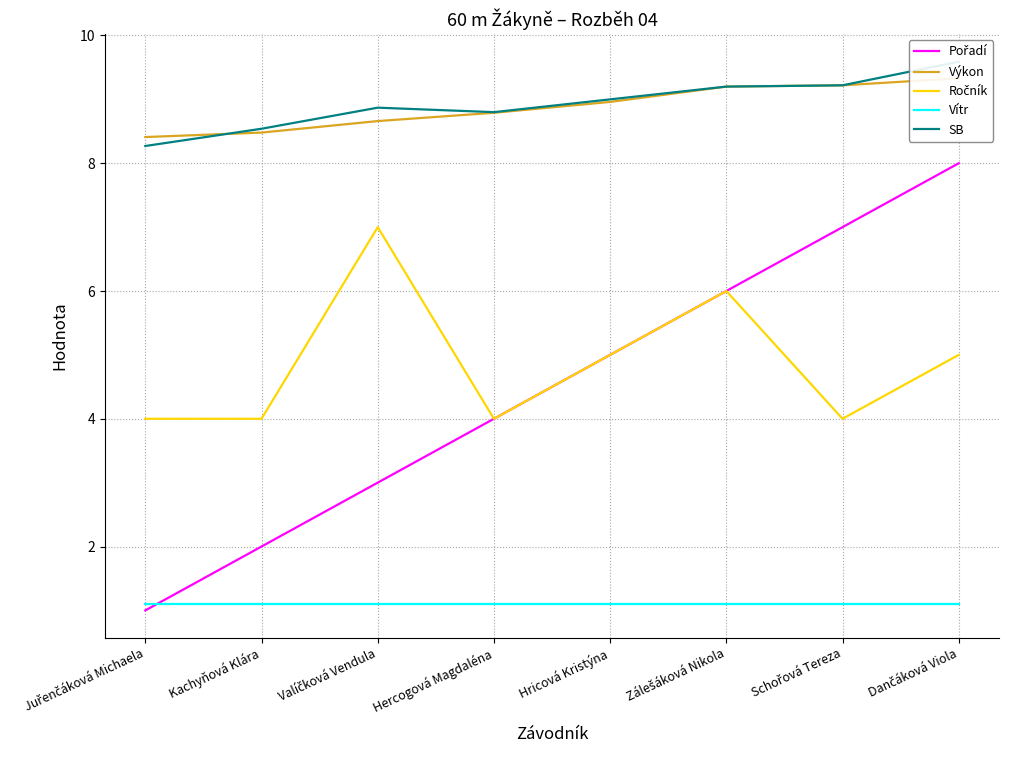

Reading left to right, extract all data points from this chart.

Pořadí: 1.0	2.0	3.0	4.0	5.0	6.0	7.0	8.0
Výkon: 8.4	8.5	8.7	8.8	9.0	9.2	9.2	9.3
Ročník: 4.0	4.0	7.0	4.0	5.0	6.0	4.0	5.0
Vítr: 1.1	1.1	1.1	1.1	1.1	1.1	1.1	1.1
SB: 8.3	8.5	8.9	8.8	9.0	9.2	9.2	9.6